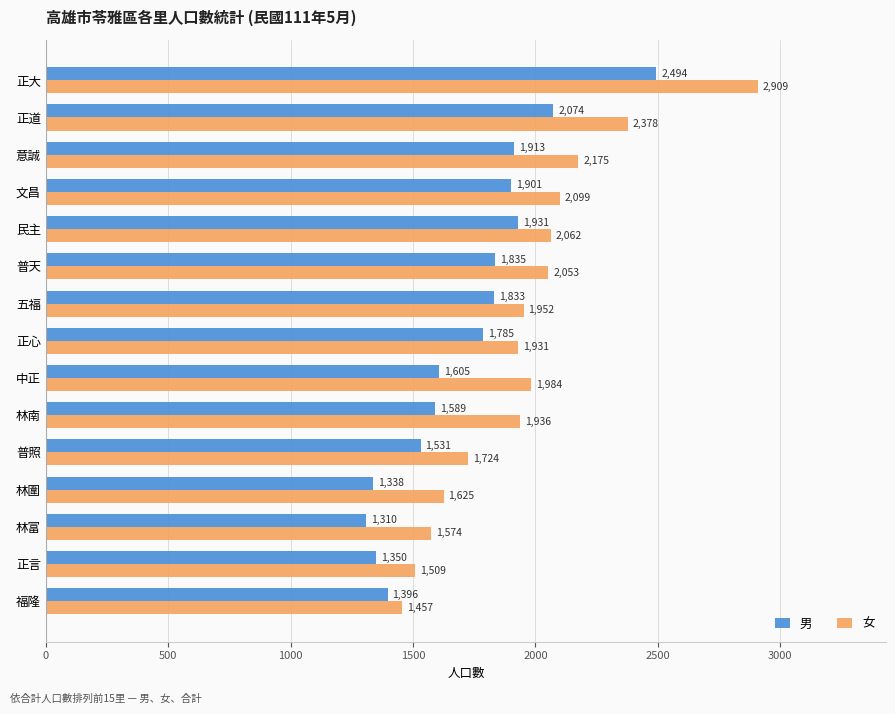

The value of 女 at 福隆 is 1457. True or false?

True